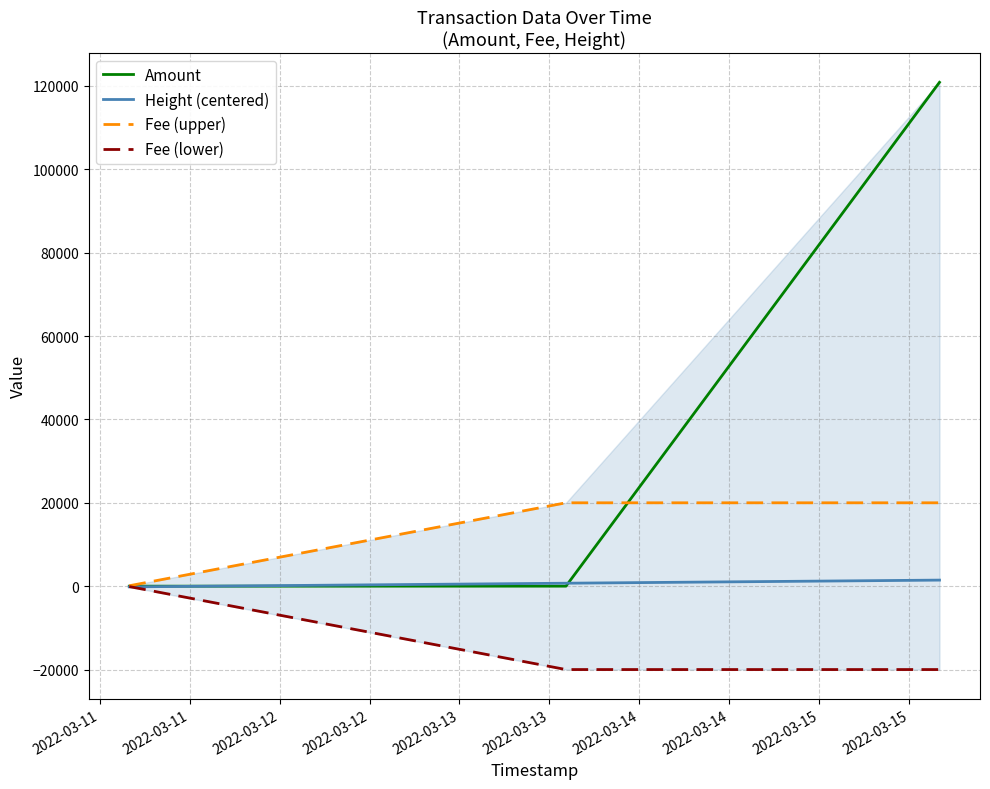

Is this an area chart (filled region under the line)?

No